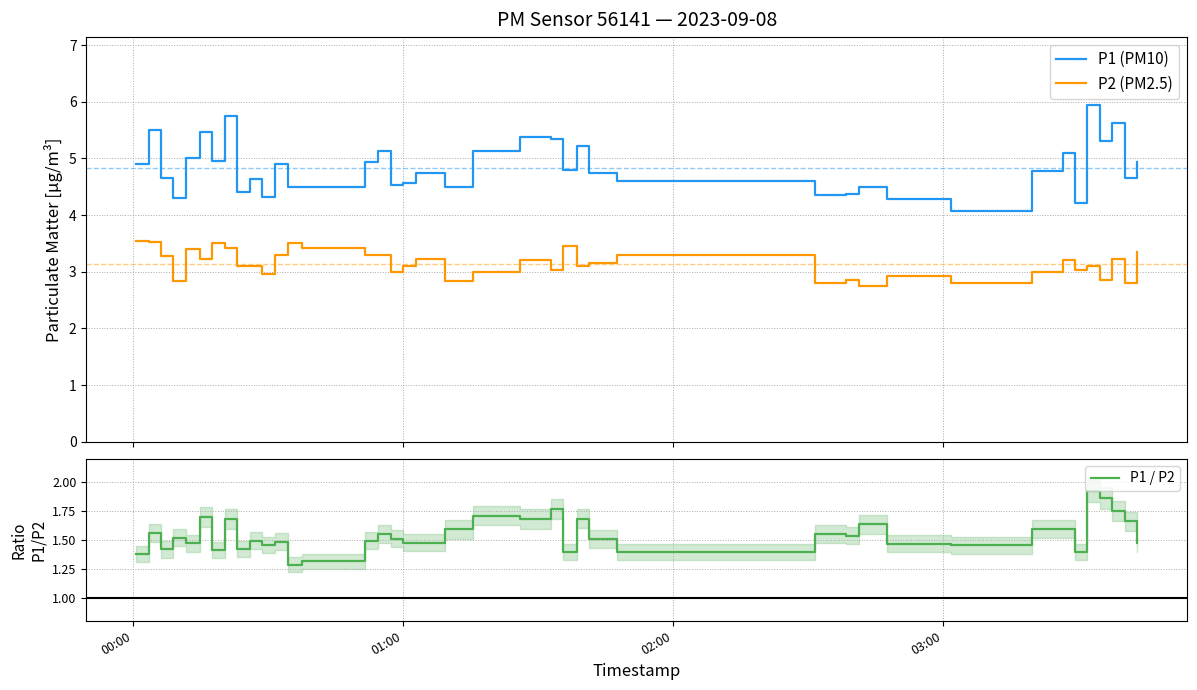

What is the value of the P1 (PM10) point at the 28th from the left?

4.3